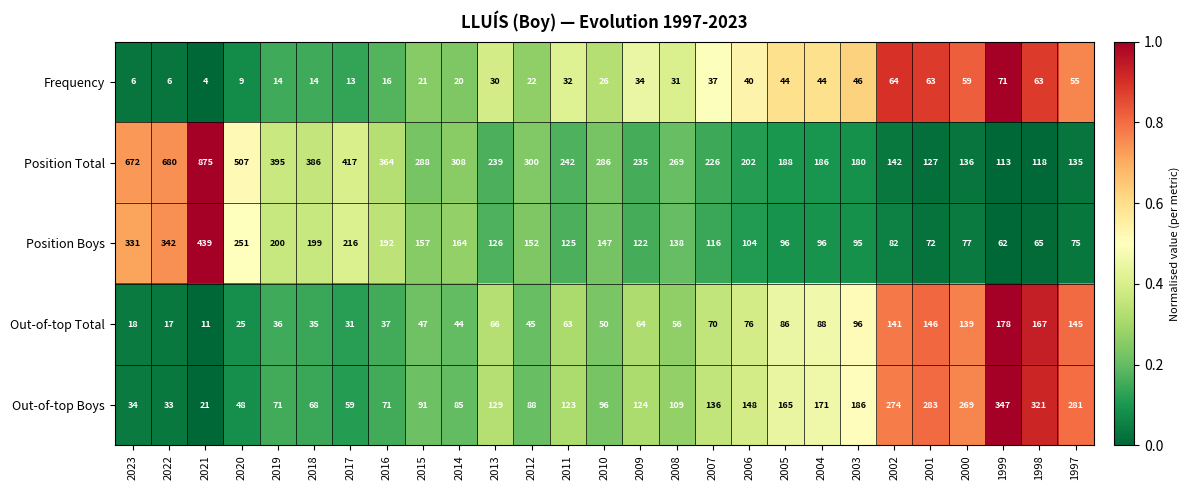

Where does the Out-of-top Total series first go above 63?

2013